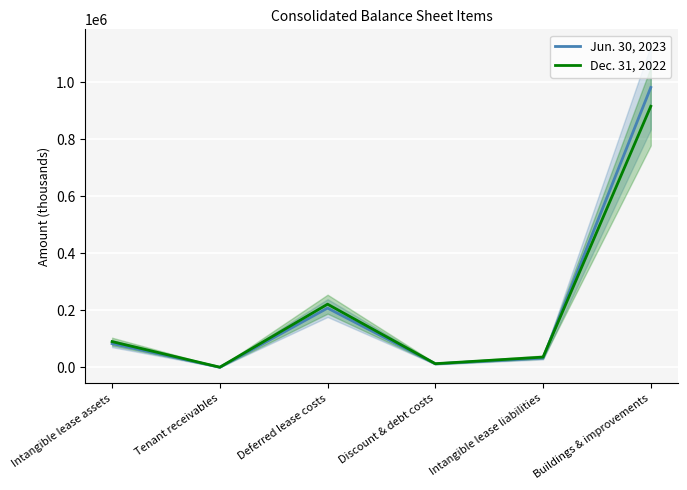

Between Buildings & improvements and Tenant receivables, which is larger?

Buildings & improvements